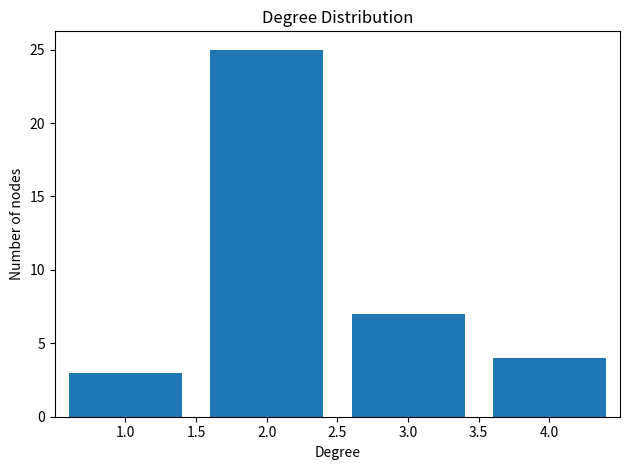

Reading right to left, extract all data points from this chart.

4.0=4	3.0=7	2.0=25	1.0=3